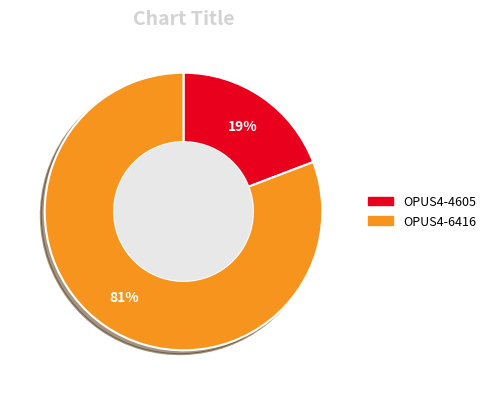

To the nearest percent, what portion does OPUS4-4605 represent?

19%